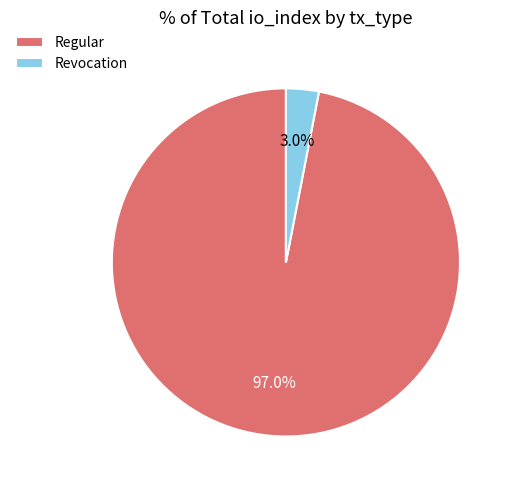

What is the largest slice in the pie chart?

Regular